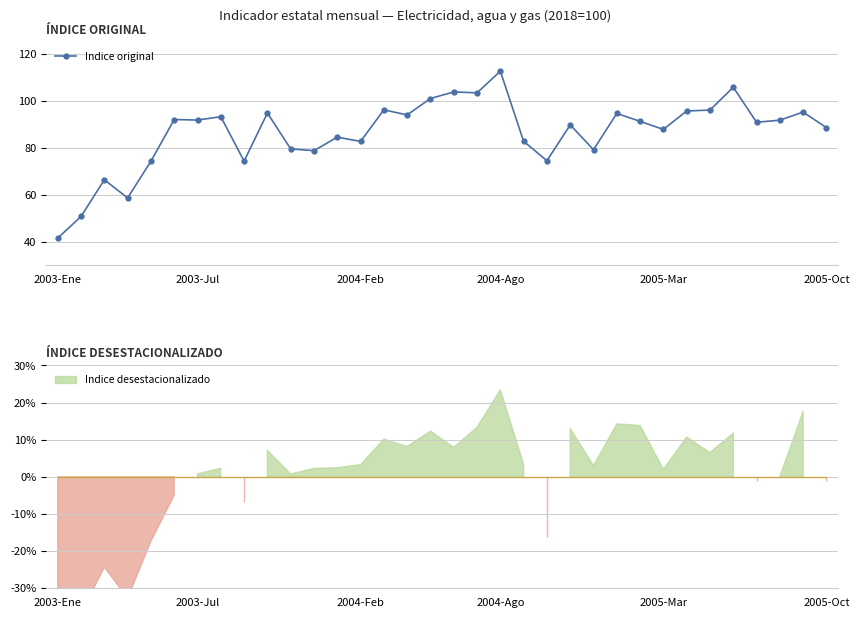

What is the maximum value for Indice original?

112.7